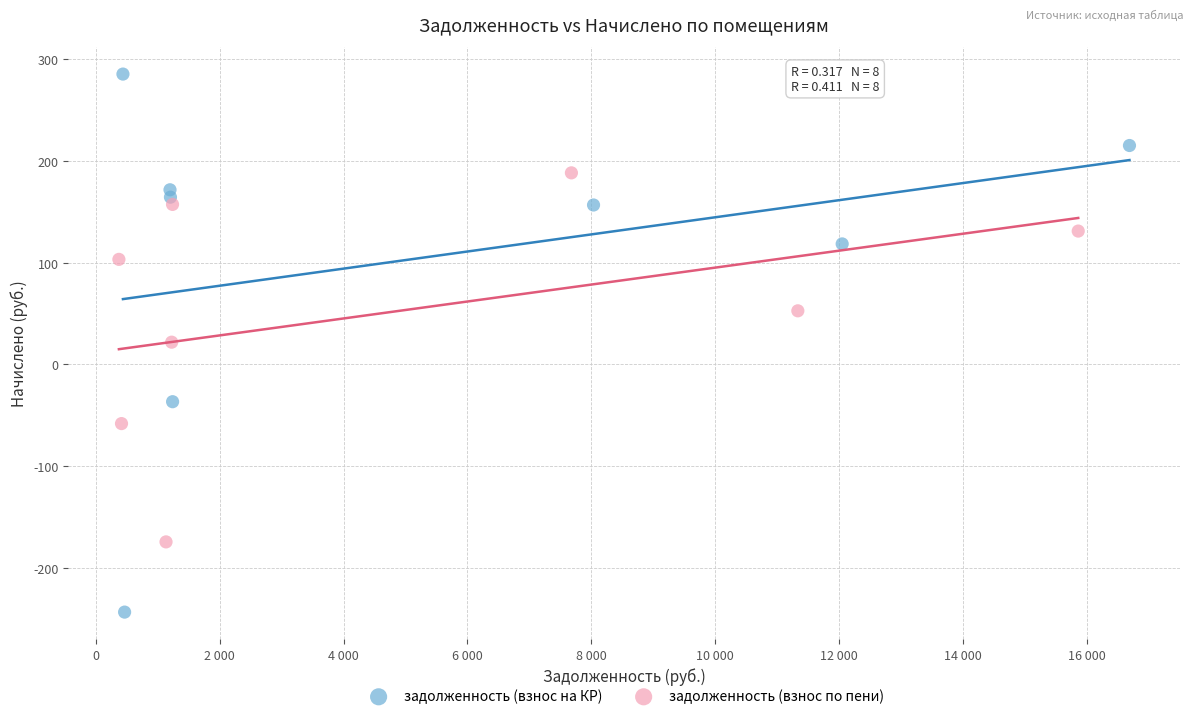

Which series has the widest spread of Y values?

задолженность (взнос на КР)